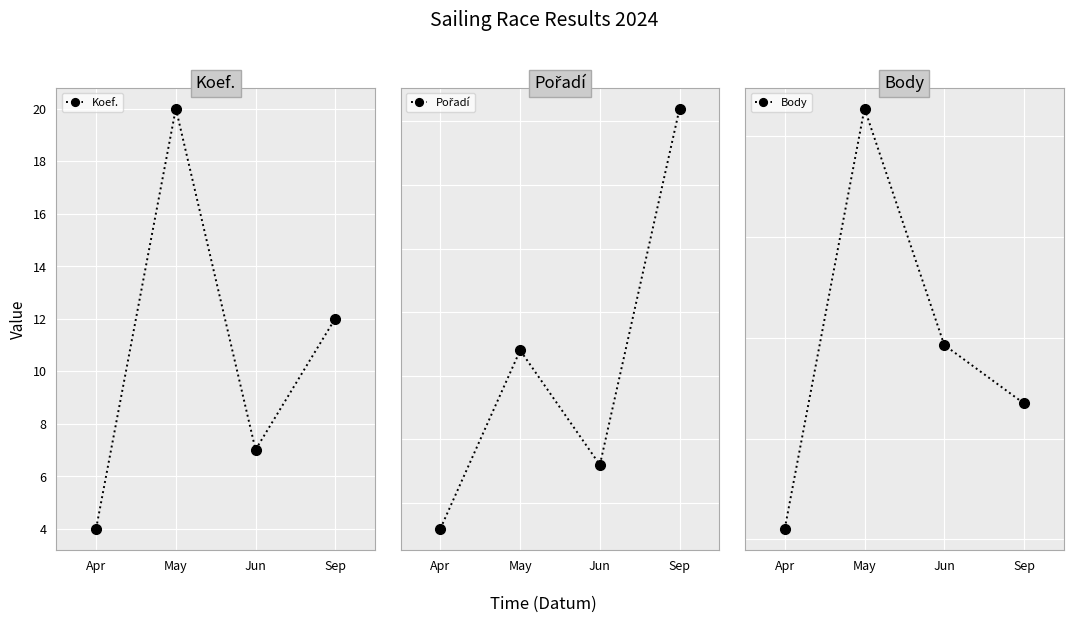

How many distinct data groups are displayed?

3